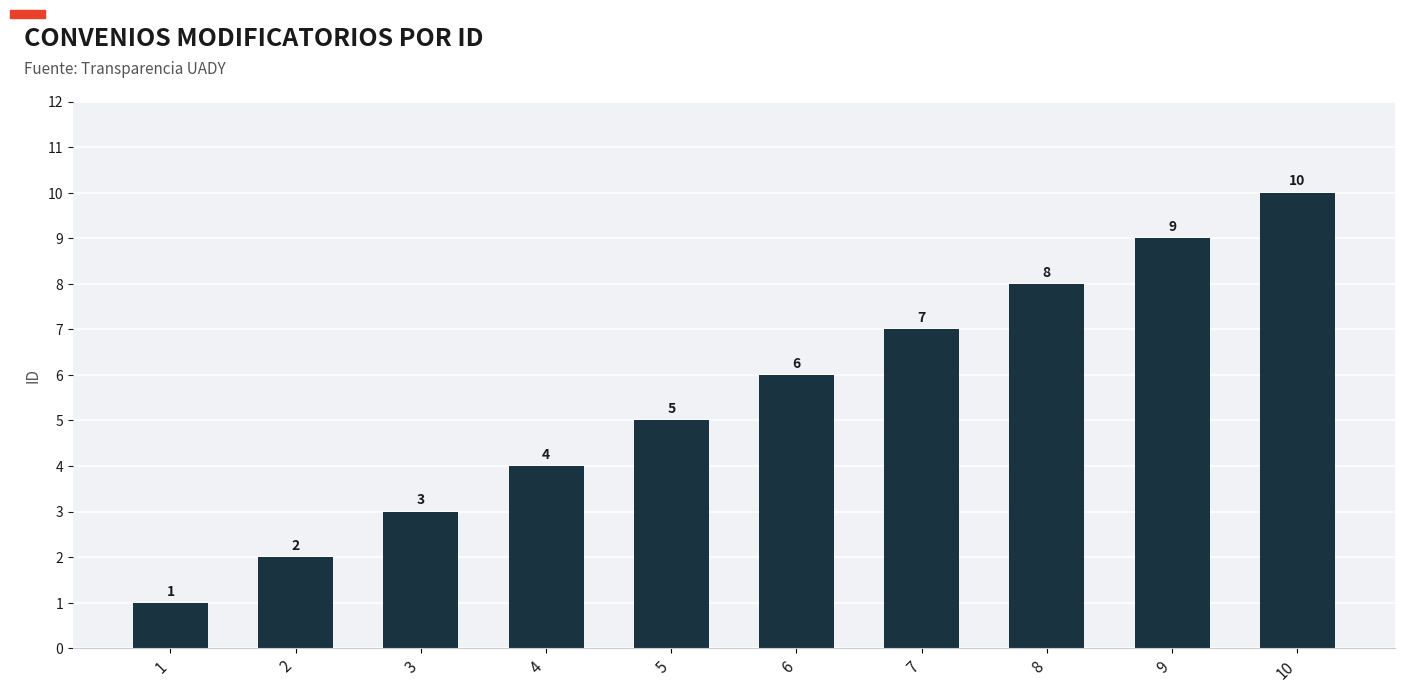

What is the difference between the maximum and second lowest values?

8